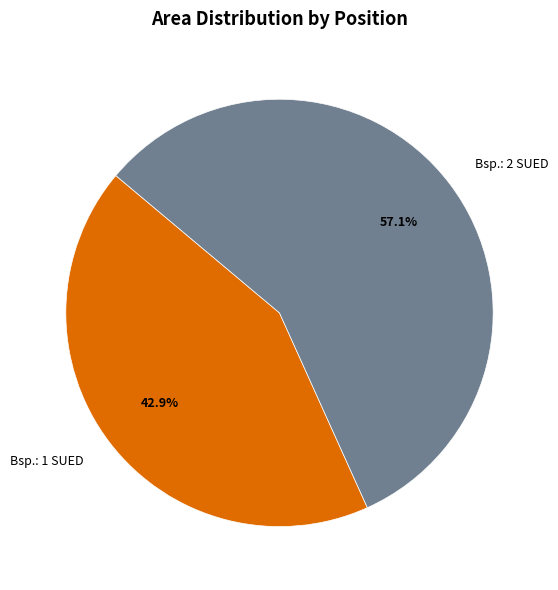

Is the sum of Bsp.: 1 SUED and Bsp.: 2 SUED greater than half?

Yes